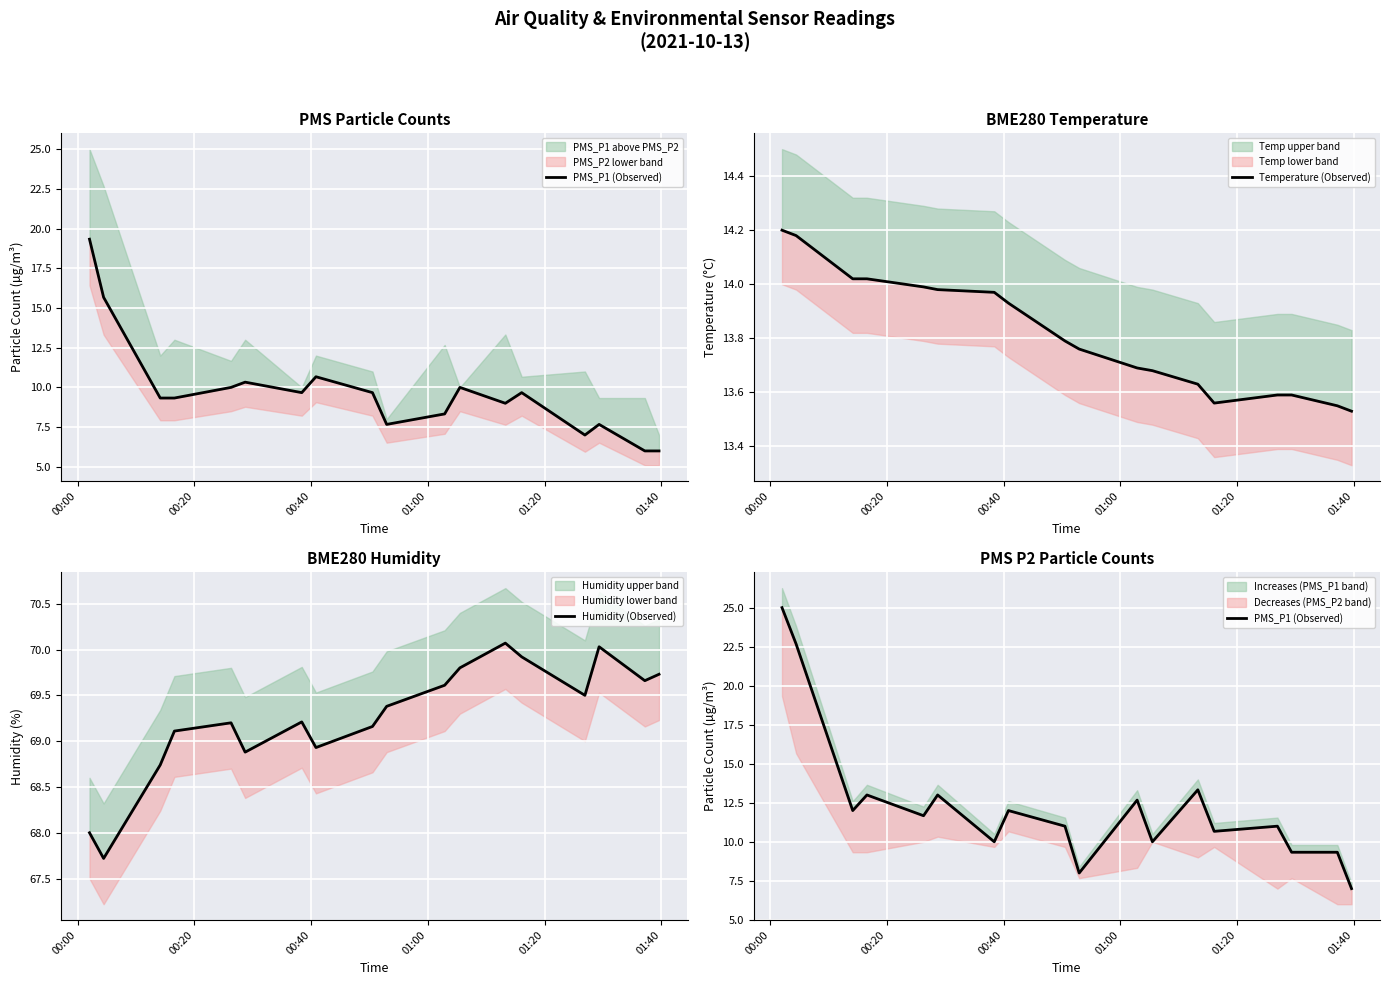

What is the difference between the maximum and minimum values in the Humidity (Observed) series?

2.3